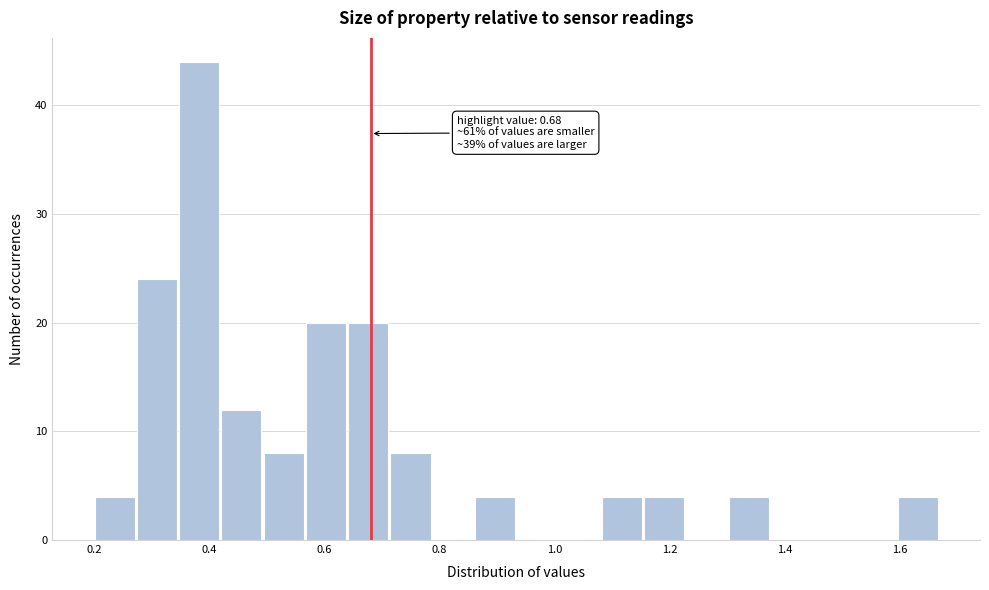

Around what value on the x-axis is the tallest bar? Give the approximate position of its centre, as read against the axis.

0.38